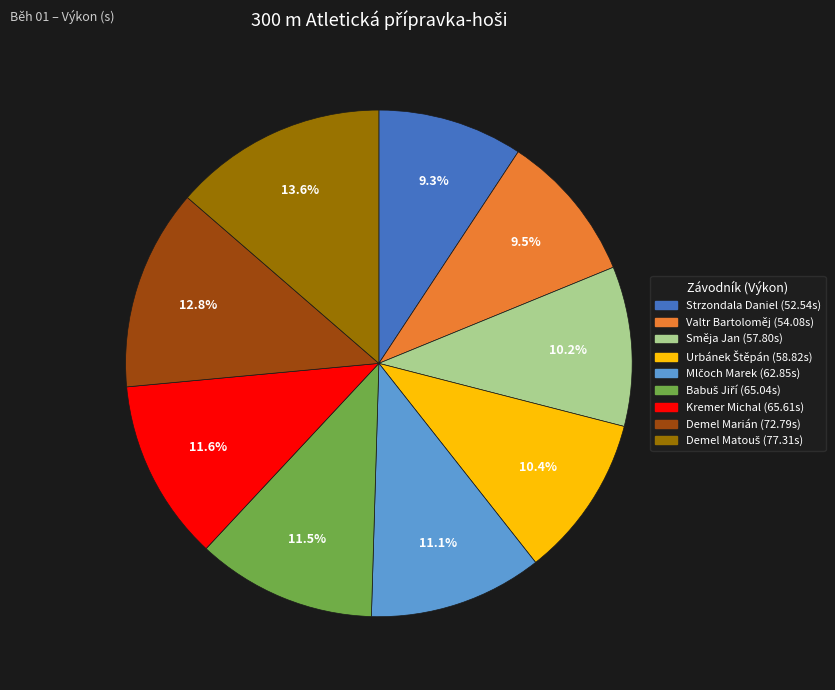

What portion of the pie excludes Kremer Michal?

88.4%